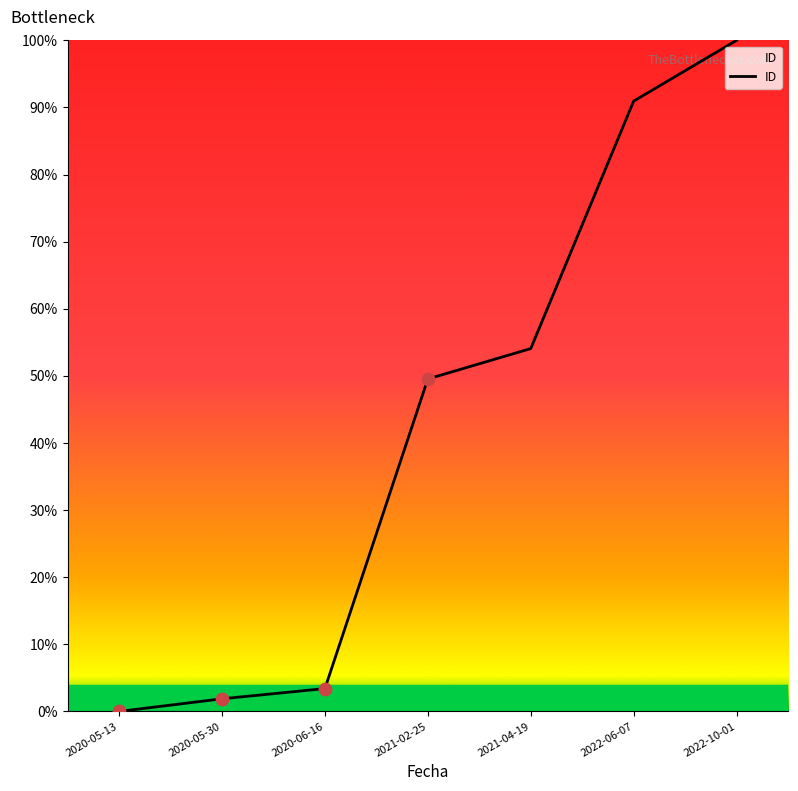

What is the change in value from 2020-05-13 to 2022-10-01?

+1.0